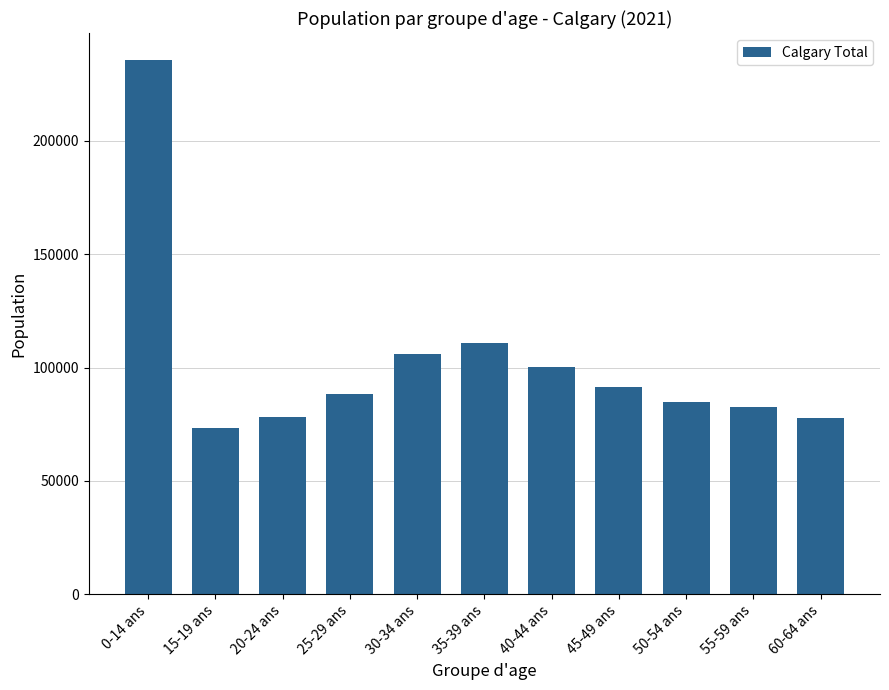

What is the label of the 10th bar from the left?

55-59 ans